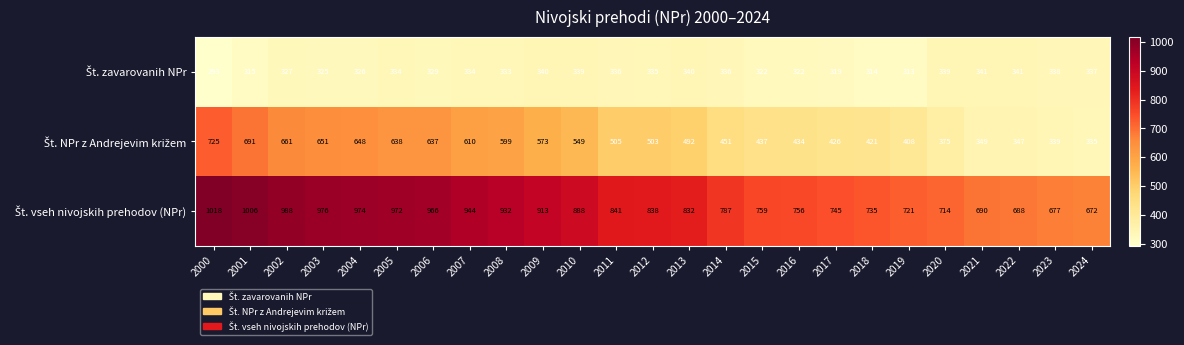

Which label corresponds to the largest value in the chart?

2000